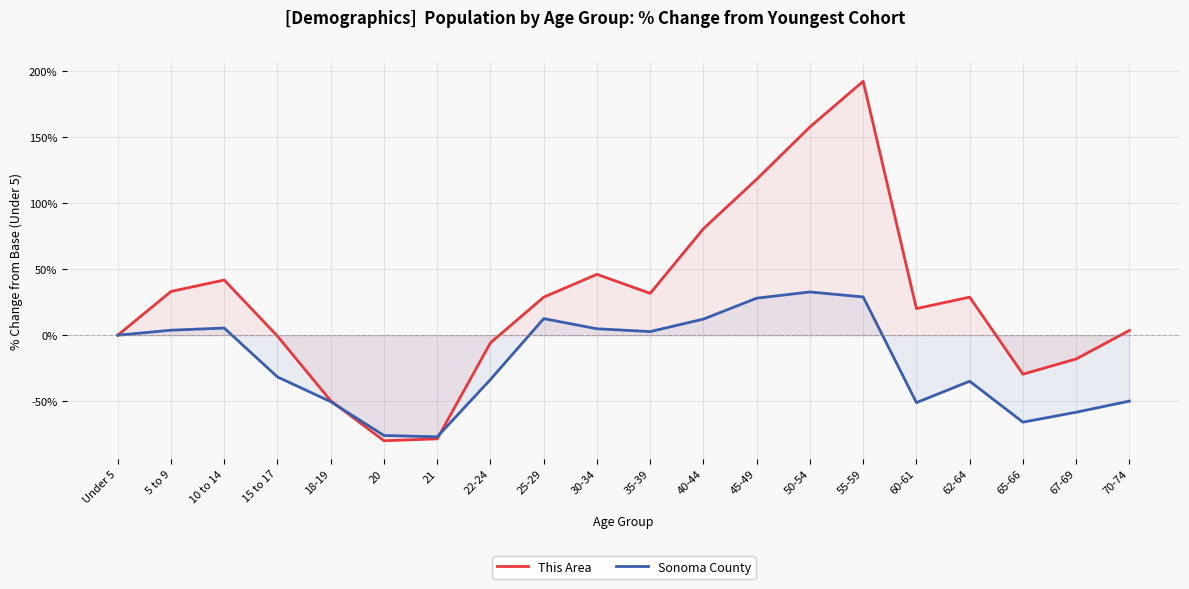

True or false: Sonoma County and This Area intersect in this chart.

True